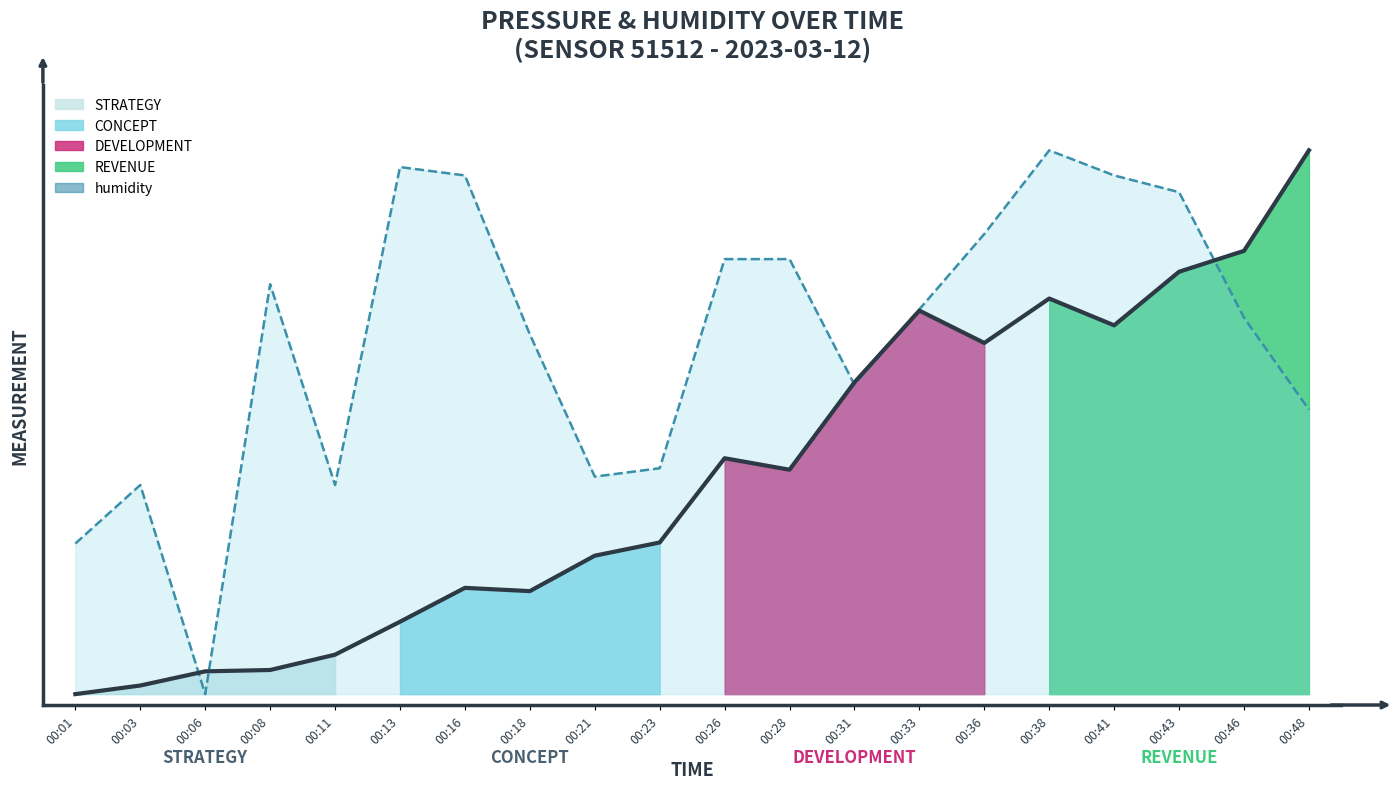

The chart shows a value of 0.4 at 00:28. True or false?

True